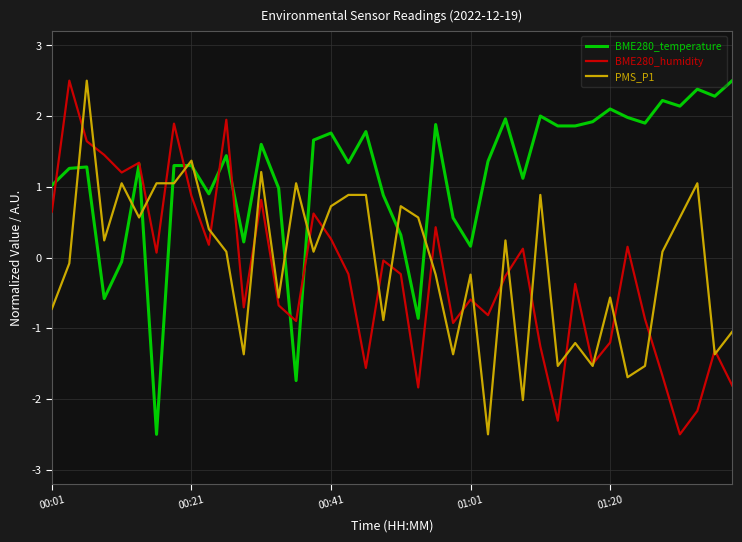

Which series has the largest total across all categories?

BME280_temperature